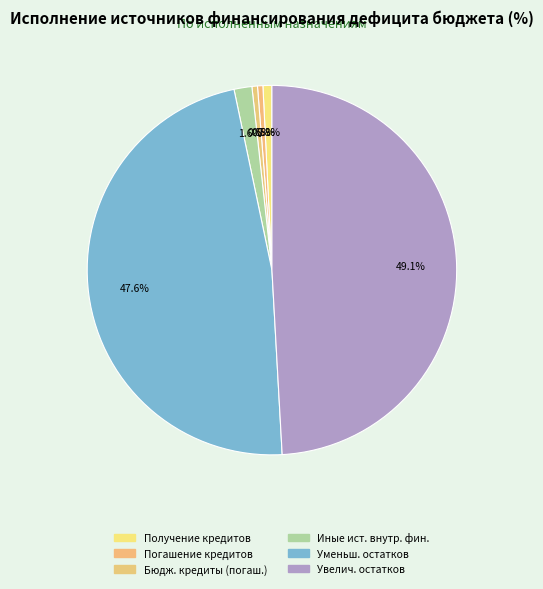

Count the number of slices in the pie.

6